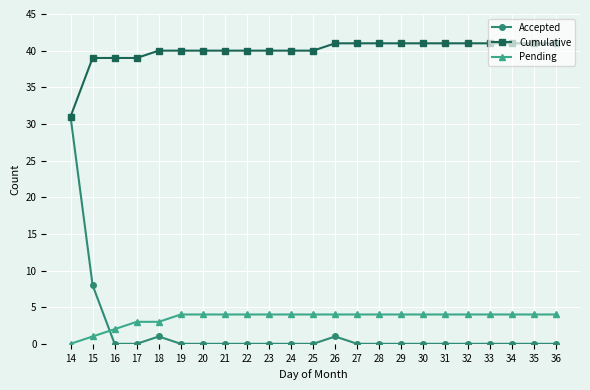

What is the value of the Cumulative point at the 5th from the left?

40